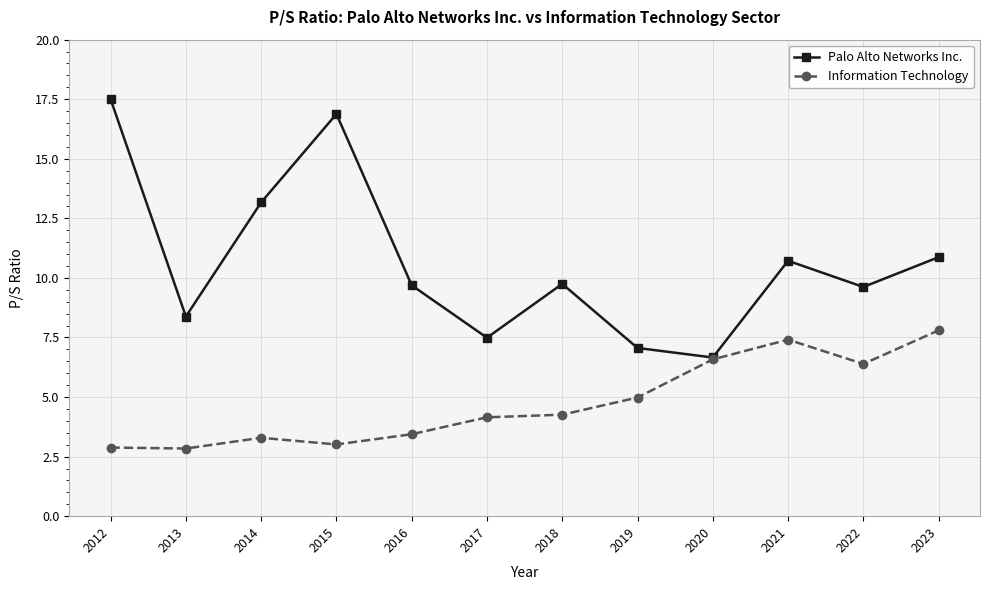

How many values in the Palo Alto Networks Inc. series are below 9?

4